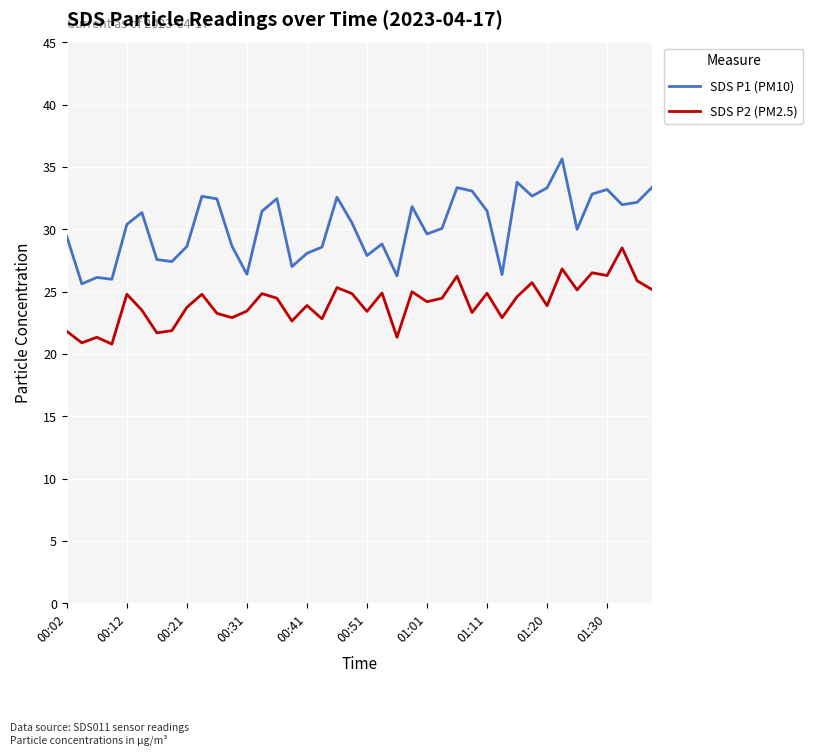

Rank the series by their maximum value, from lowest to highest.

SDS P2 (PM2.5), SDS P1 (PM10)